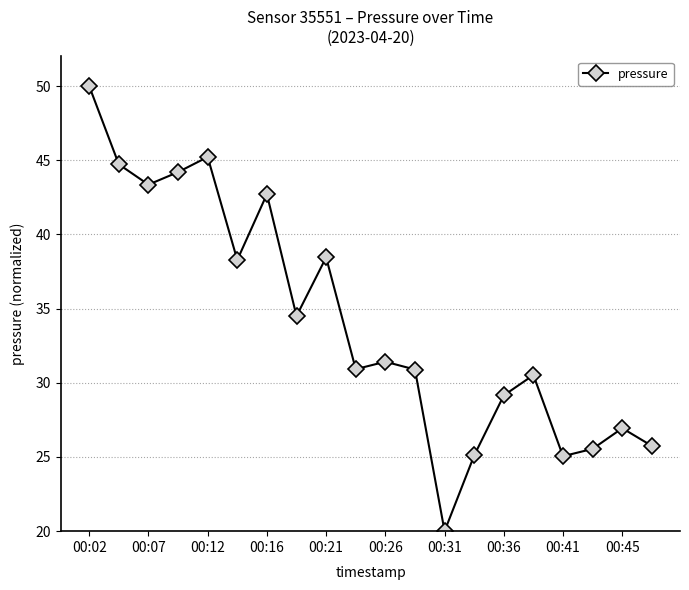

What is the sum of all values?

682.8